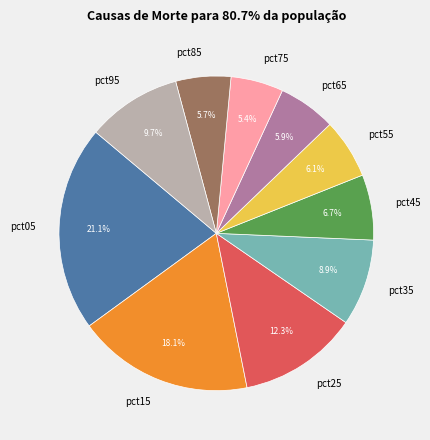

To the nearest percent, what percentage of the pie is pct85?

6%